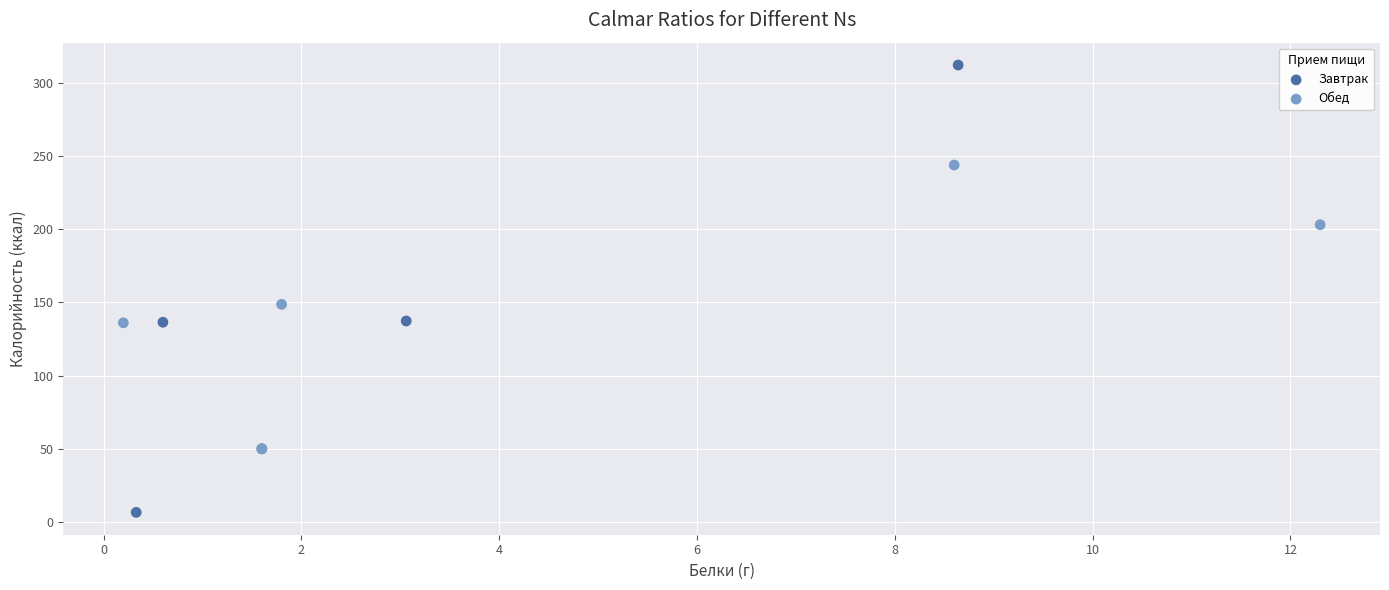

Which series reaches the minimum Y coordinate?

Завтрак